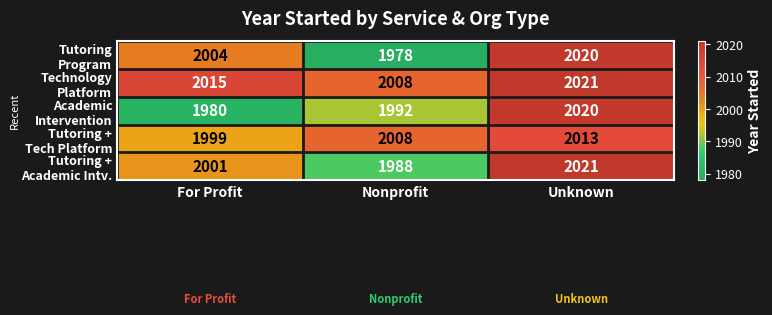

At which category is the sum across all series the highest?

Unknown